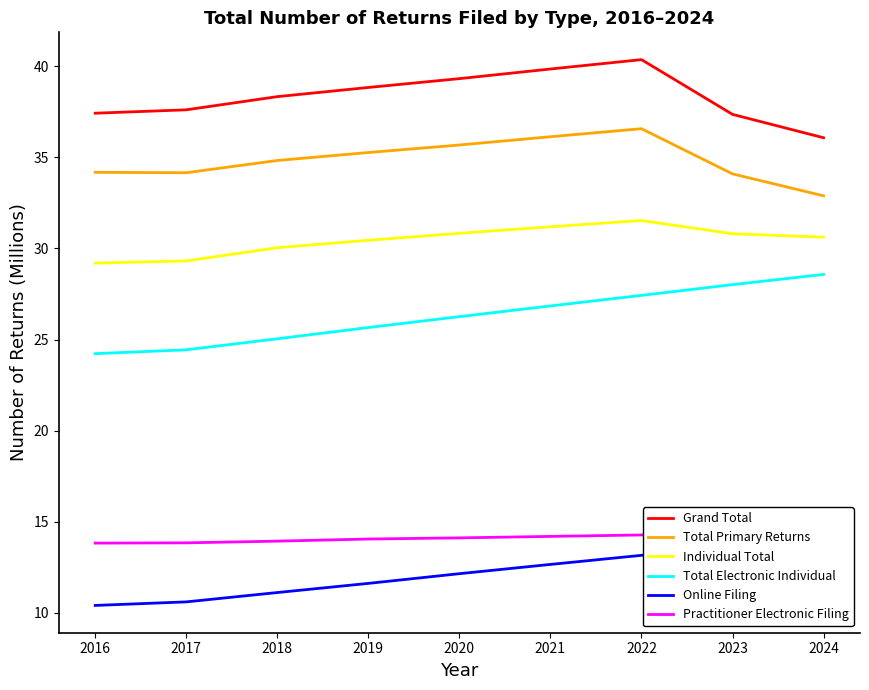

True or false: Practitioner Electronic Filing and Online Filing intersect in this chart.

False